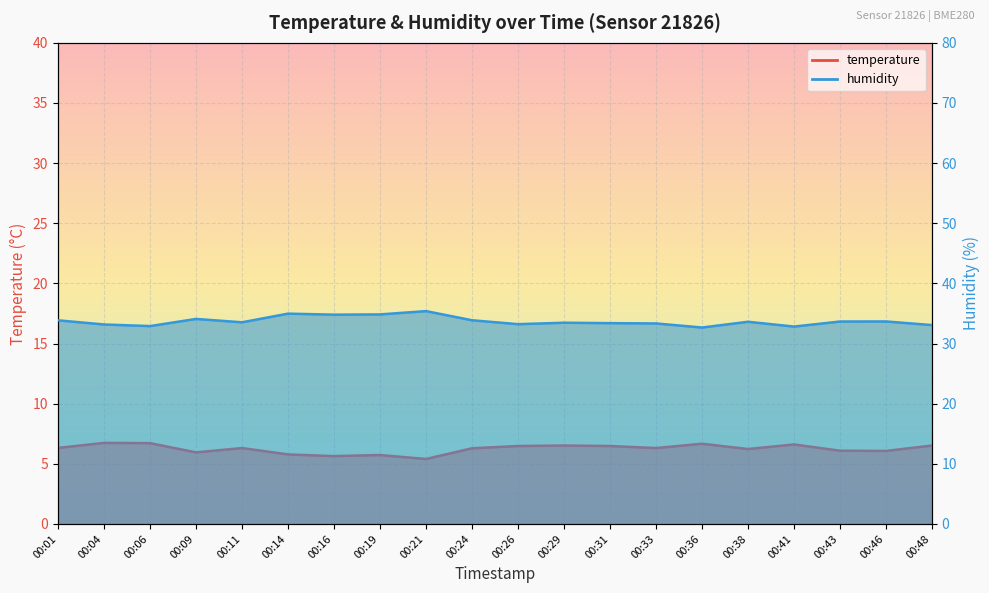

True or false: humidity has more than 1 interior local peaks.

True